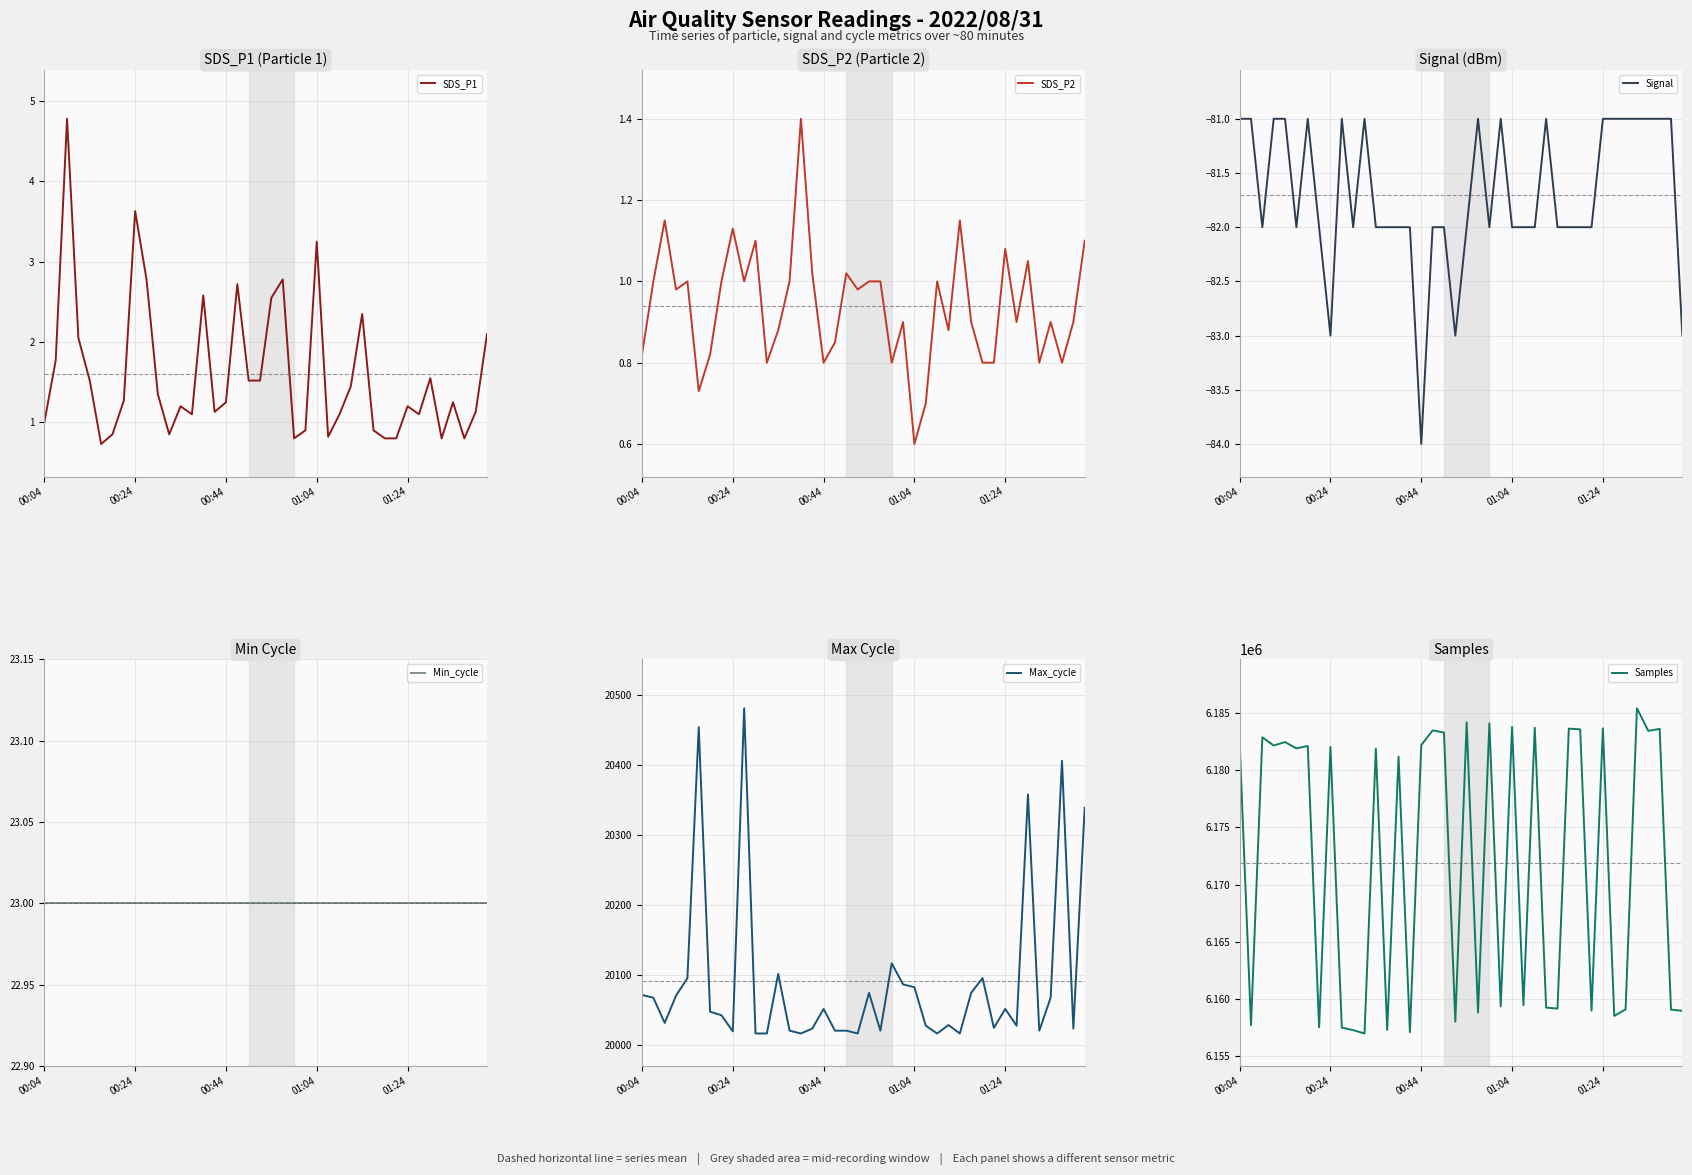

True or false: Signal has more than 2 interior local peaks.

True